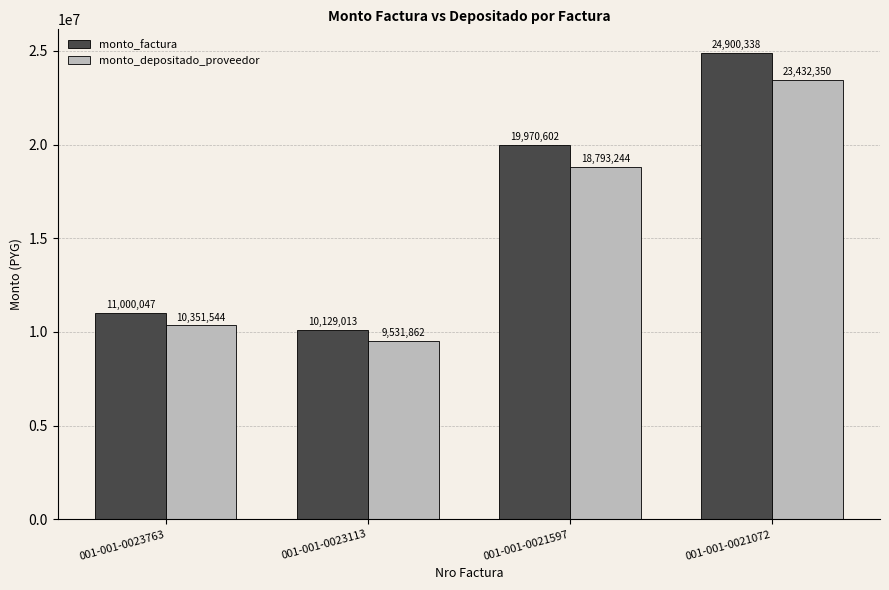

Which series changed the most between 001-001-0023113 and 001-001-0021072?

monto_factura